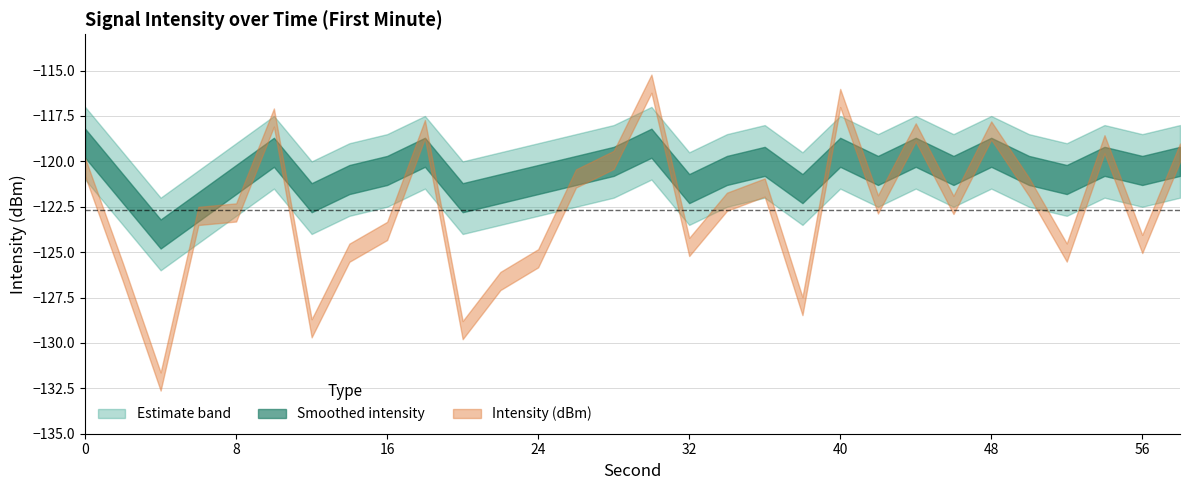

Between which two adjacent categories do Intensity (dBm) and Smoothed first intersect?

8 and 10